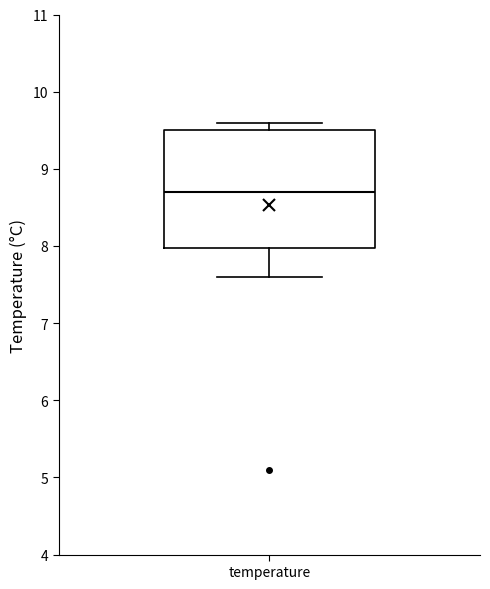

Read this box plot against the y-axis: the position of the median line, the range covered by the box, and the ends of both whiskers. The values are not printed on the chart, so give them approximately, as read against the axis.

median 8.7, box 8.0 to 9.5, whiskers 7.6 to 9.6